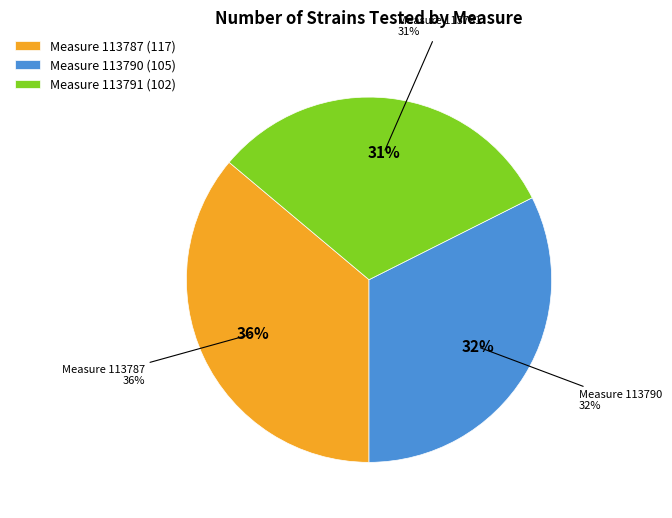

To the nearest percent, what percentage of the pie is 113787?

36%